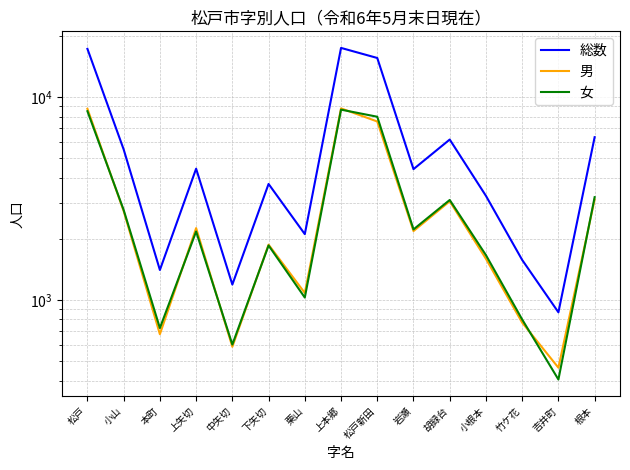

Between 本町 and 上本郷, which series saw the biggest shift?

総数